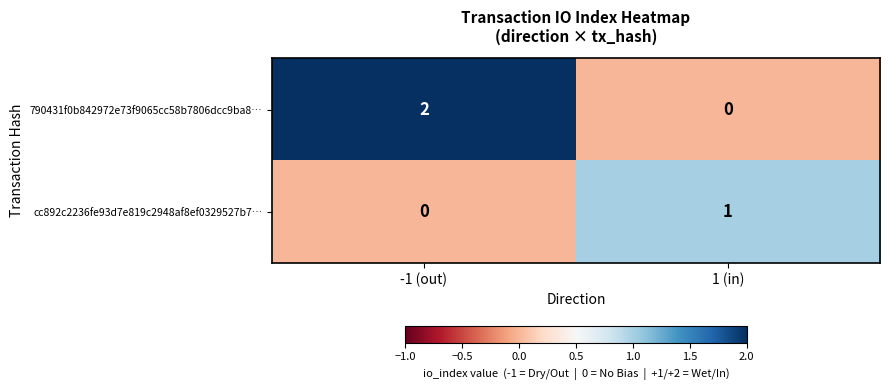

Which category has the lowest value in the 790431f0b842972e73f9065cc58b7806dcc9ba8… series?

1 (in)